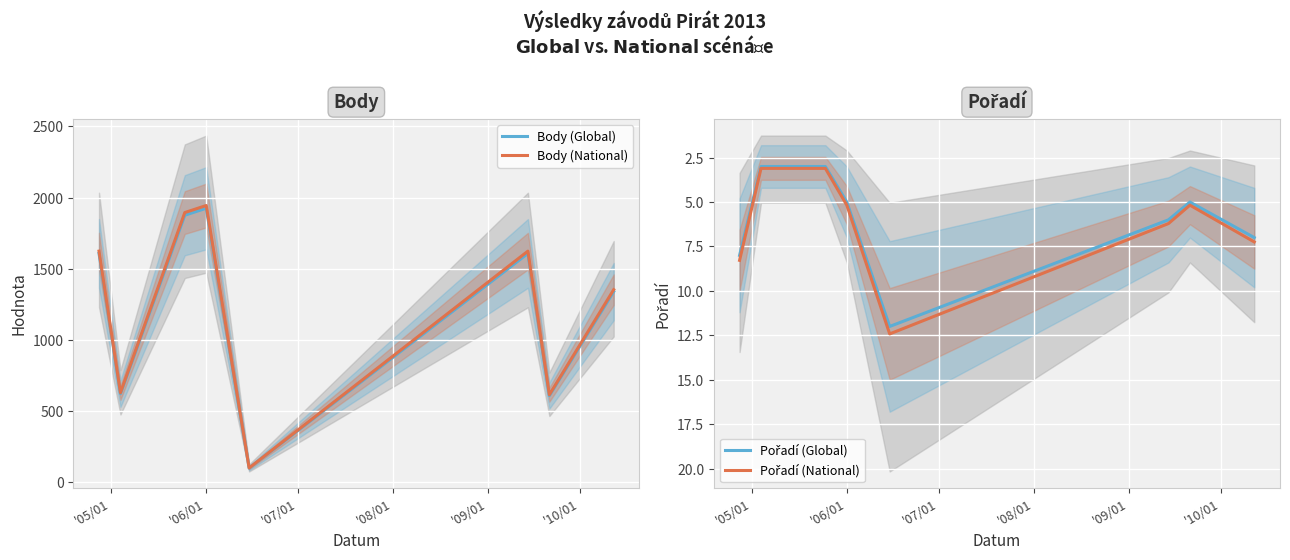

How many distinct data groups are displayed?

4